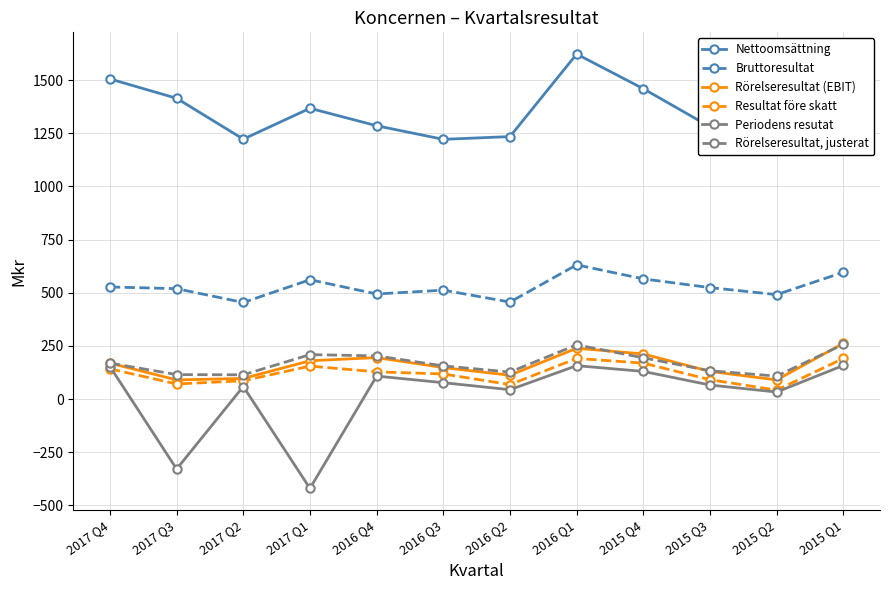

What is the maximum value for Rörelseresultat, justerat?

257